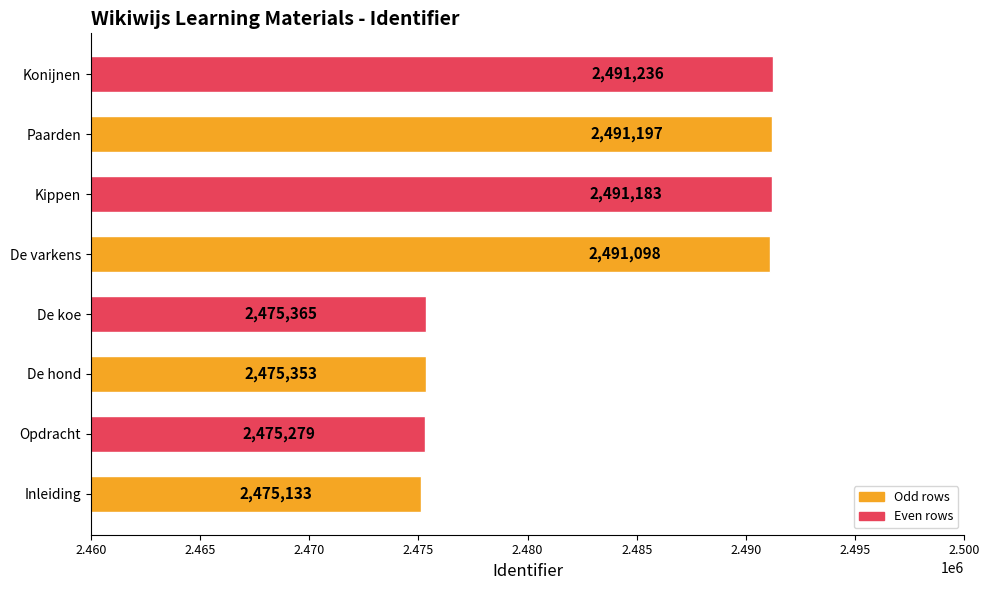

Does the chart contain stacked bars?

No